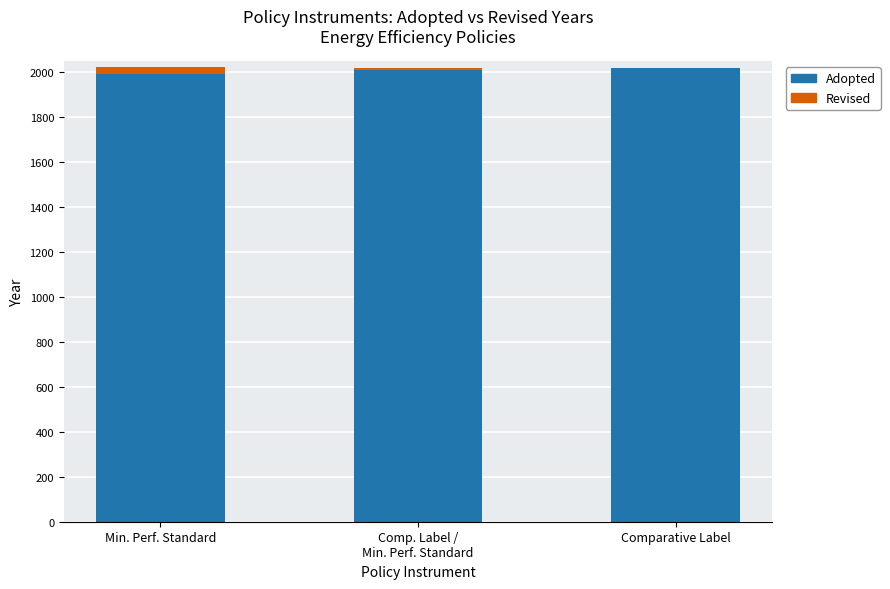

How many categories are shown in the chart?

3